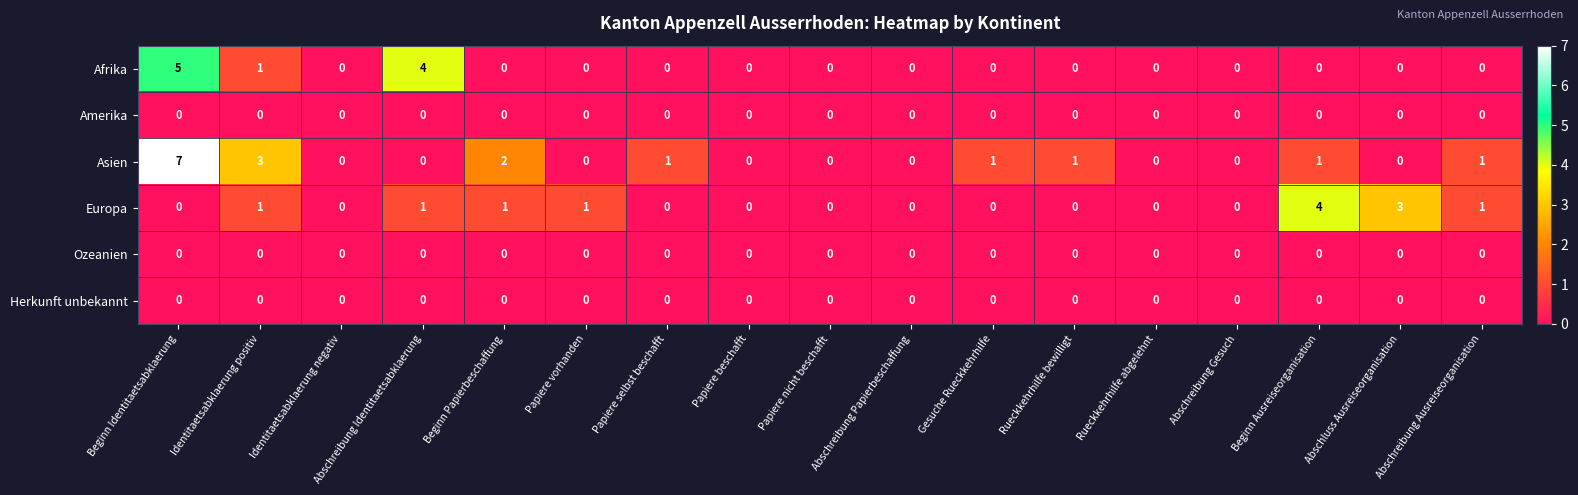

Which label corresponds to the largest value in the chart?

Beginn Identitaetsabklaerung